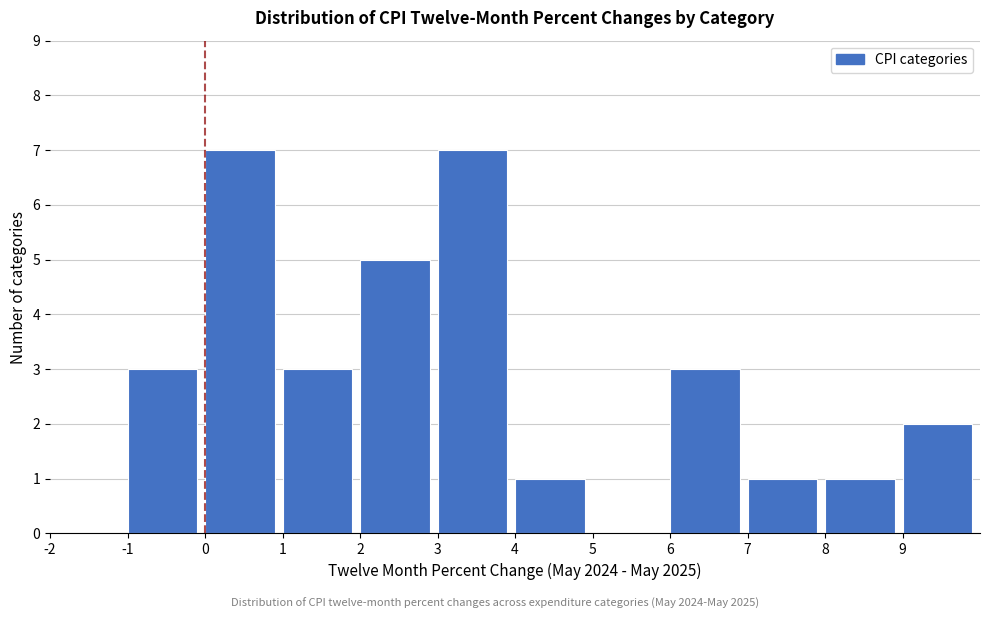

Reading left to right, transcribe this chart: for each bar, give the range it covers on the x-axis and its height. The values are not printed on the chart, so give them approximately, as read against the axis.

-2 to -1: 0
-1 to 0: 3
0 to 1: 7
1 to 2: 3
2 to 3: 5
3 to 4: 7
4 to 5: 1
5 to 6: 0
6 to 7: 3
7 to 8: 1
8 to 9: 1
9 to 10: 2